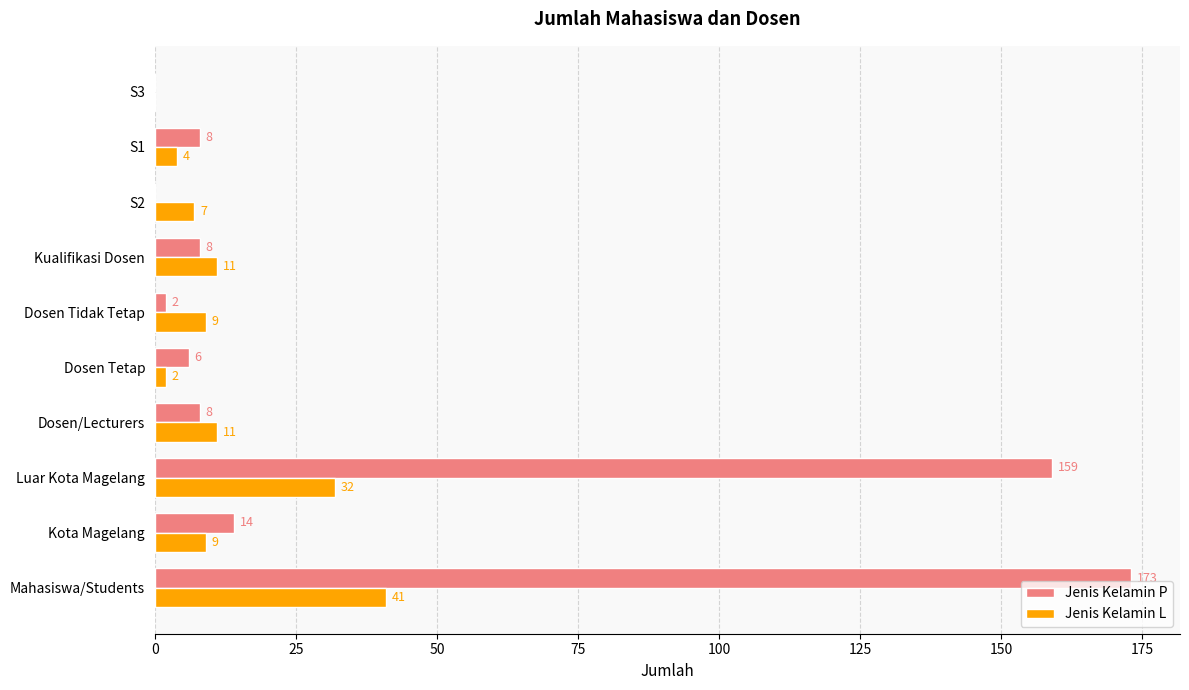

What are all the series names shown in the legend?

Jenis Kelamin P, Jenis Kelamin L